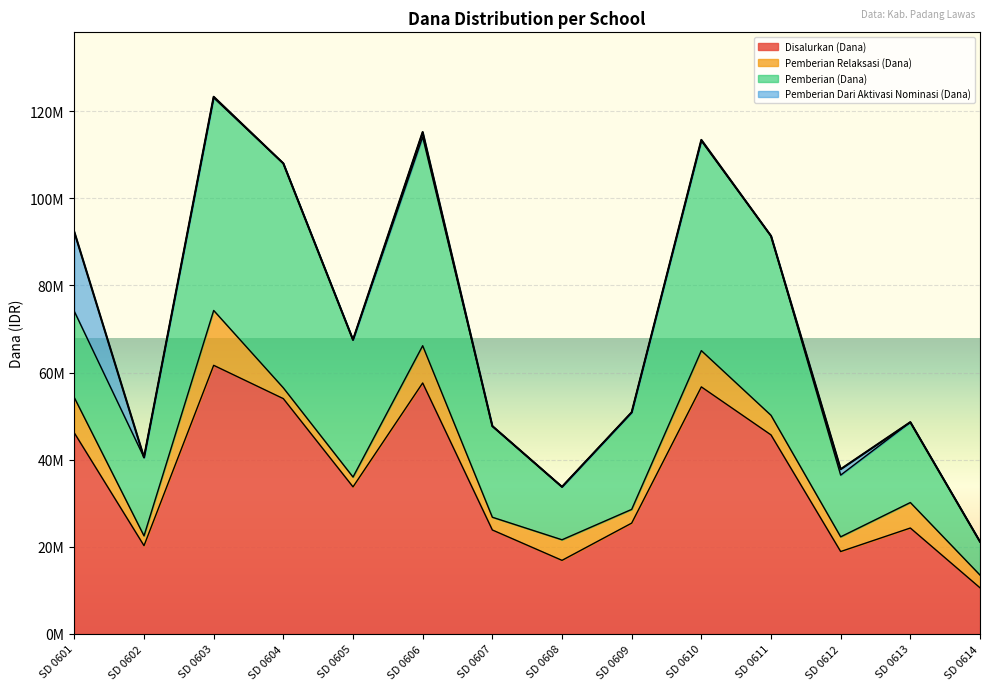

How many interior local peaks does the Pemberian Relaksasi (Dana) series have?

5